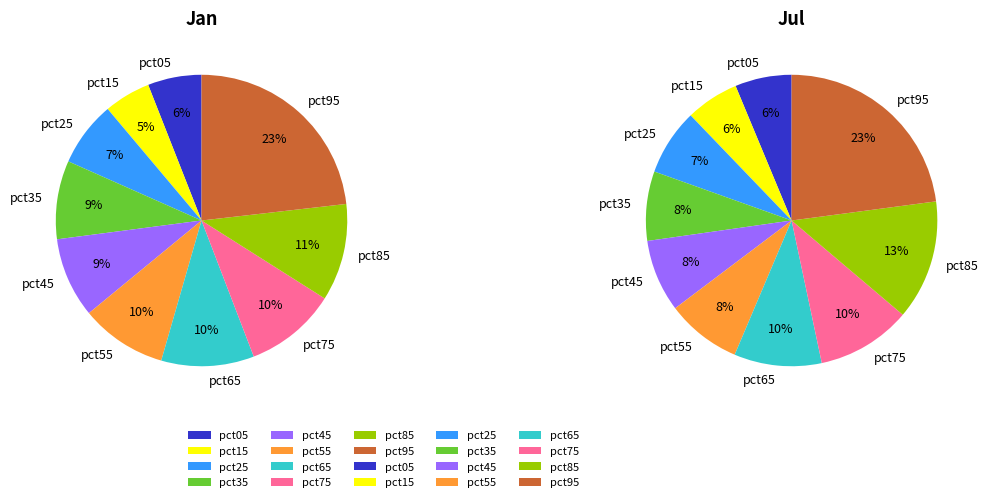

What percentage do pct65 and pct95 together represent?

33.5%